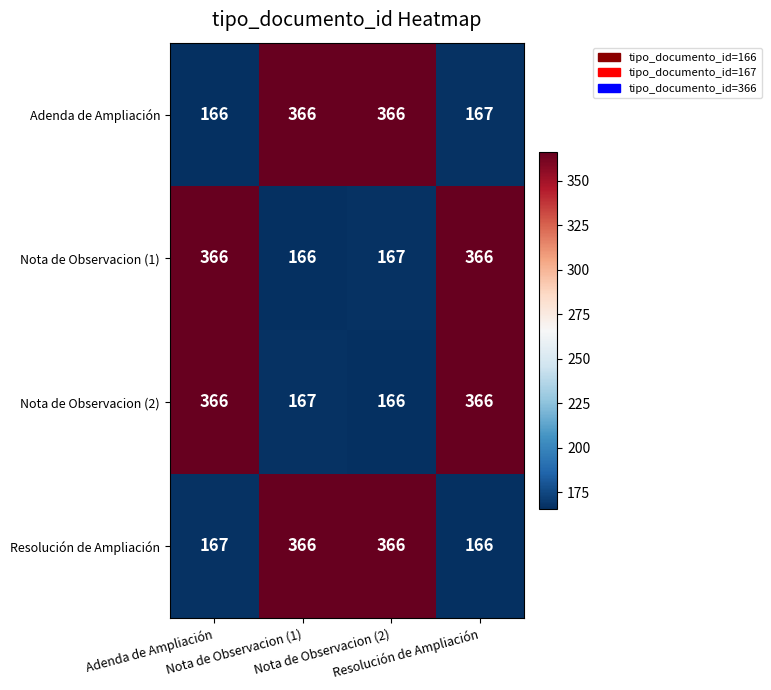

At how many categories does at least one series exceed 210?

4